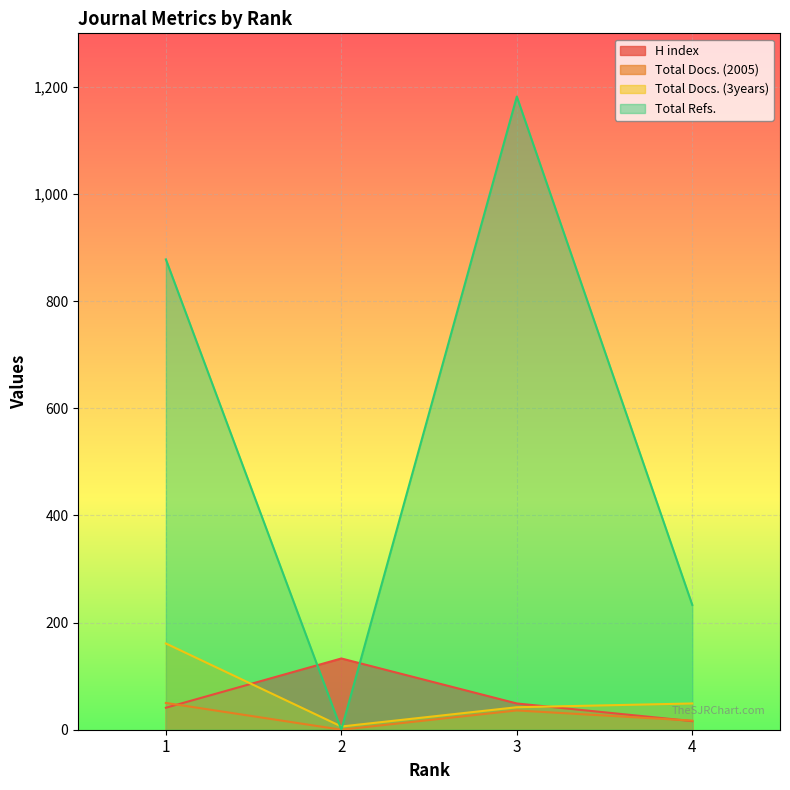

What is the average value of the Total Docs. (3years) series?

64